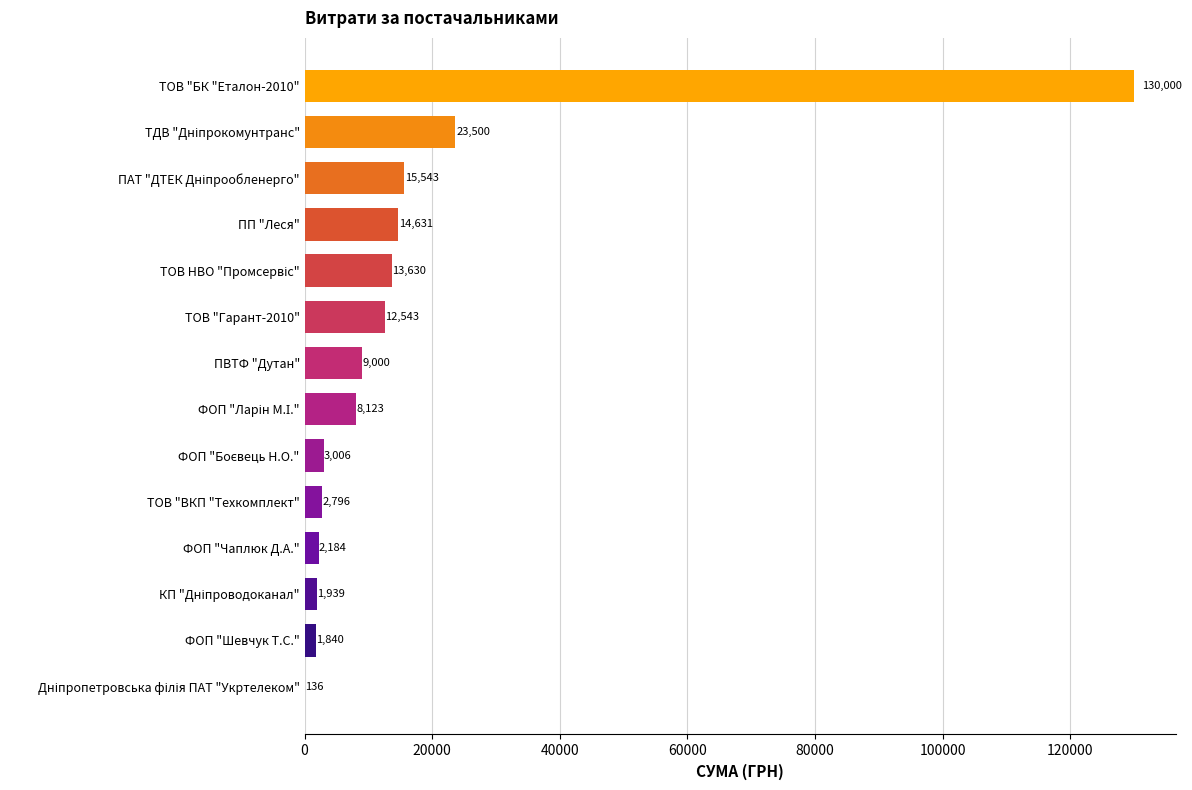

True or false: the data shows 12543.4 at ТОВ "Гарант-2010".

True